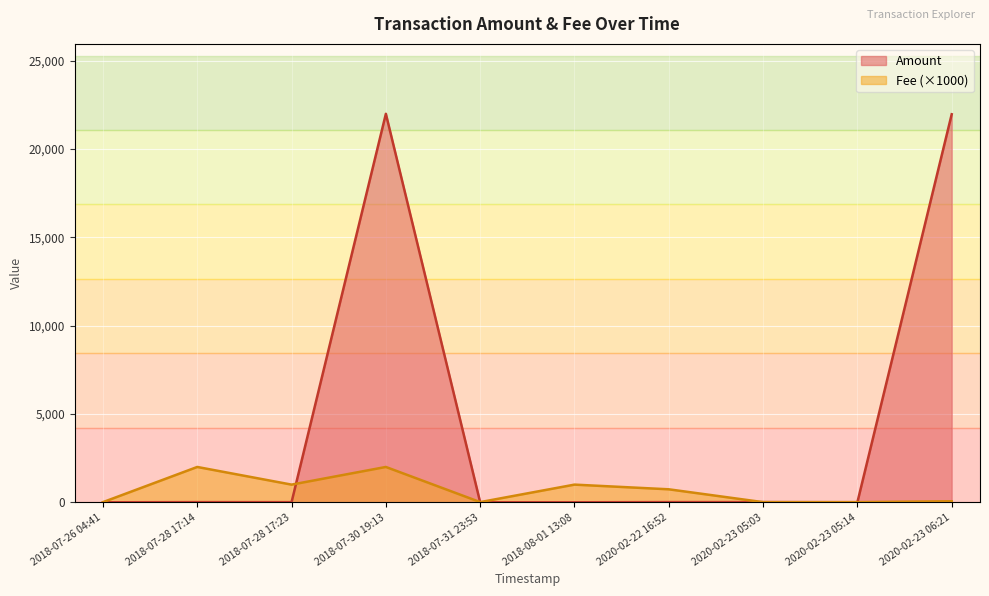

Which series has the largest range (max minus min)?

Amount